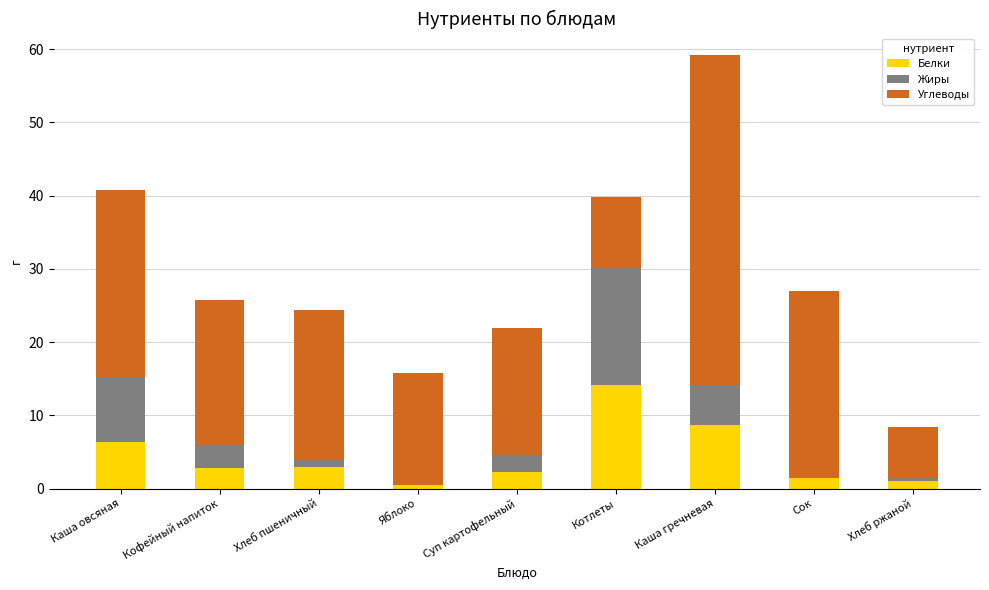

Does the chart contain stacked bars?

Yes